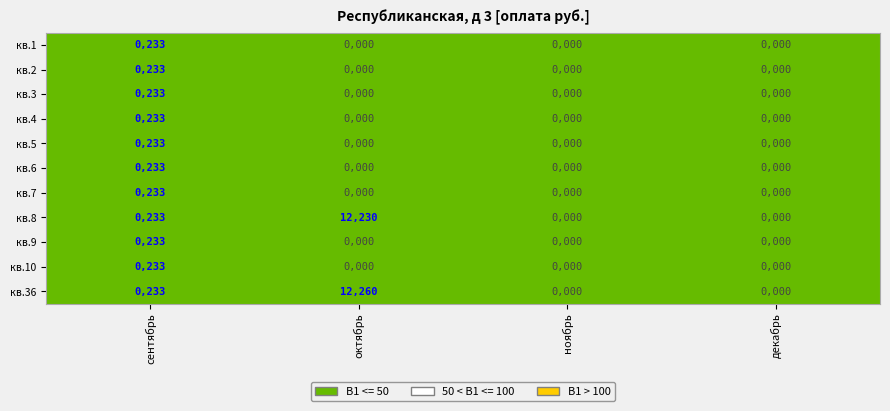

At декабрь, list the series in order from smallest to largest.

1, 2, 3, 4, 5, 6, 7, 8, 9, 10, 36